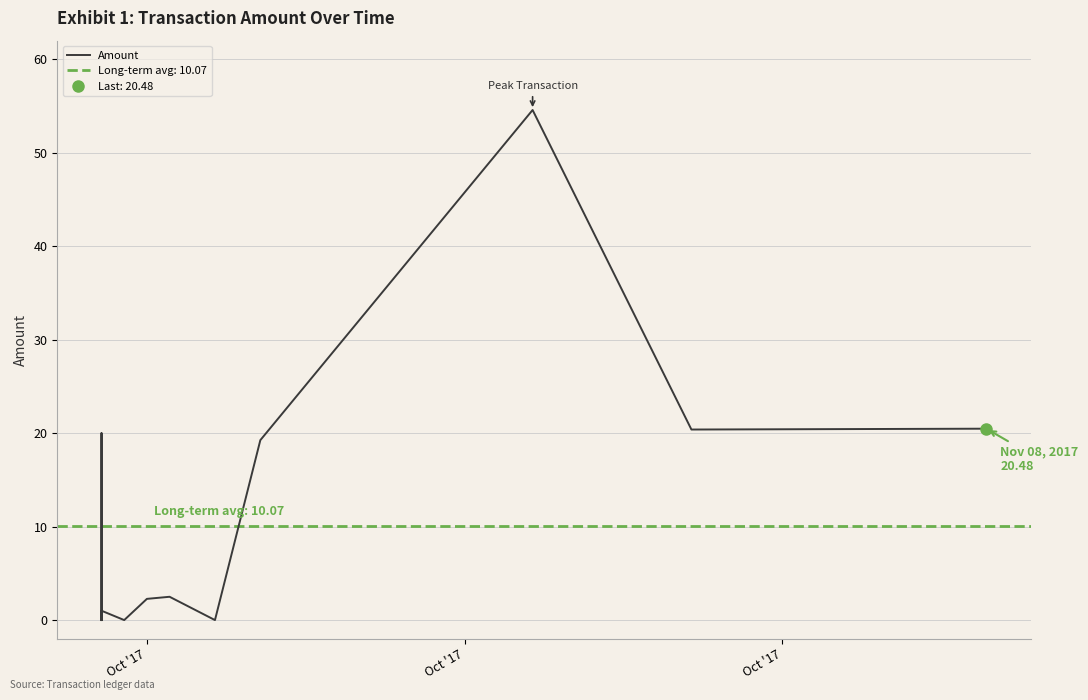

Count the number of data series in this chart.

1